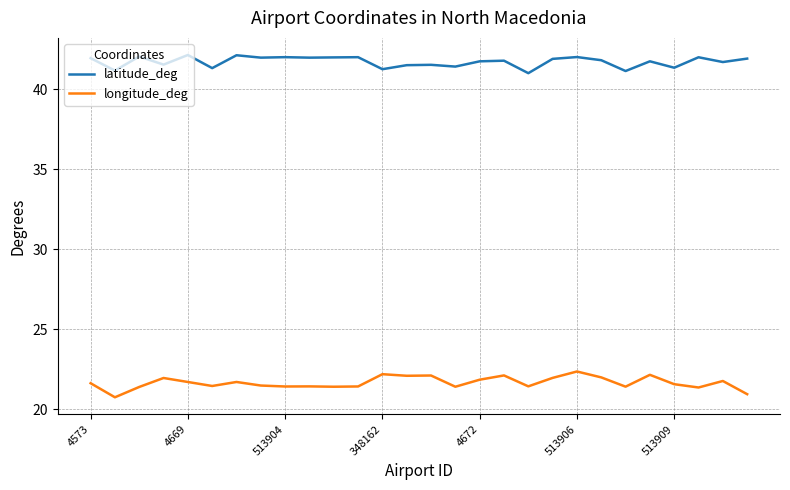

Which series has the largest total across all categories?

latitude_deg